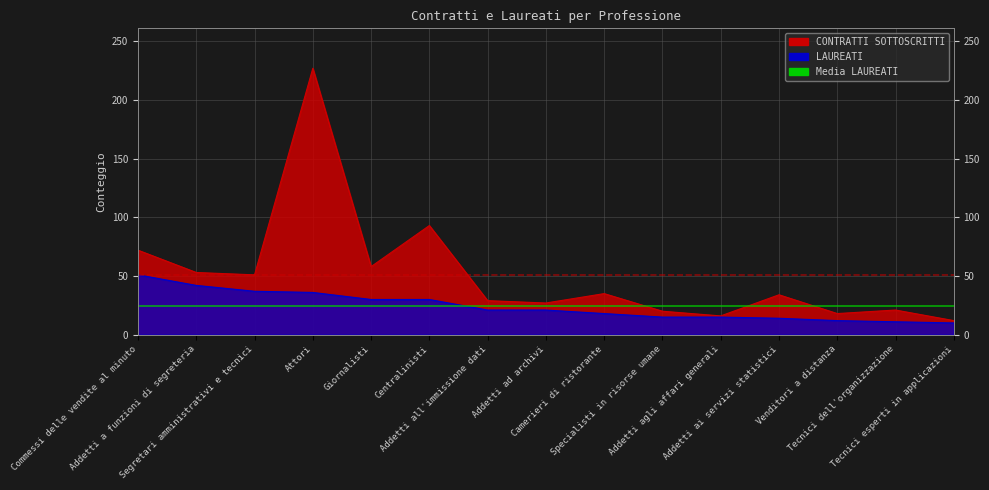

At how many categories does at least one series exceed 107?

1